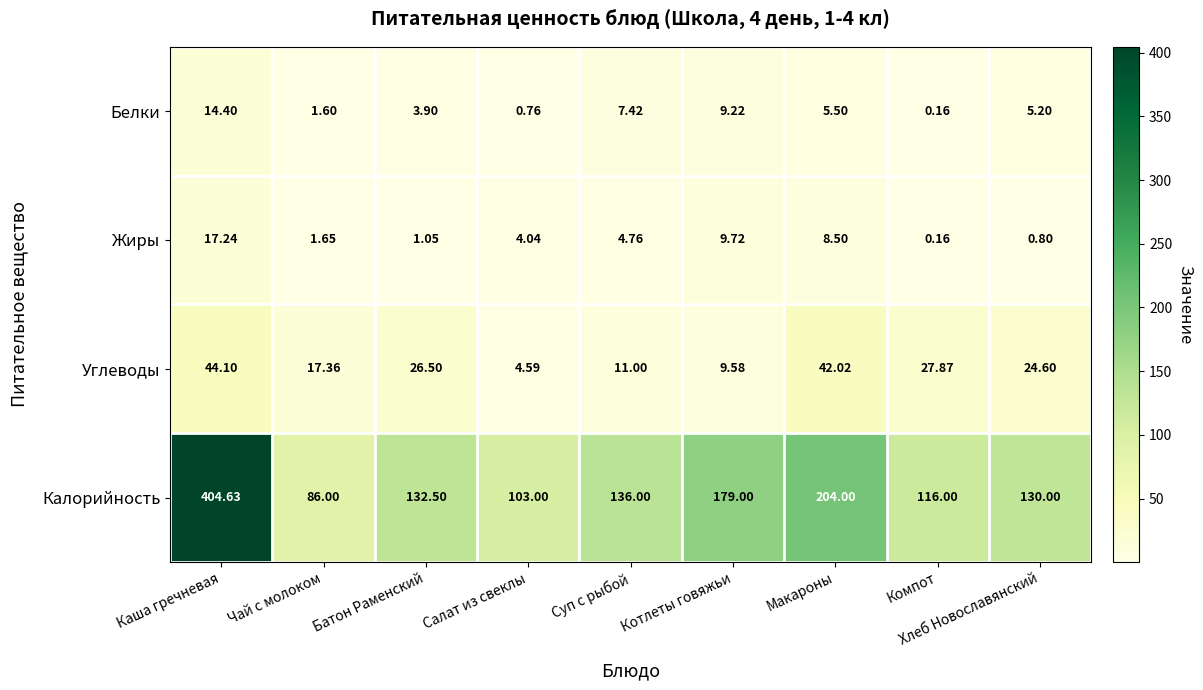

Between Макароны and Компот, which series saw the biggest shift?

Калорийность